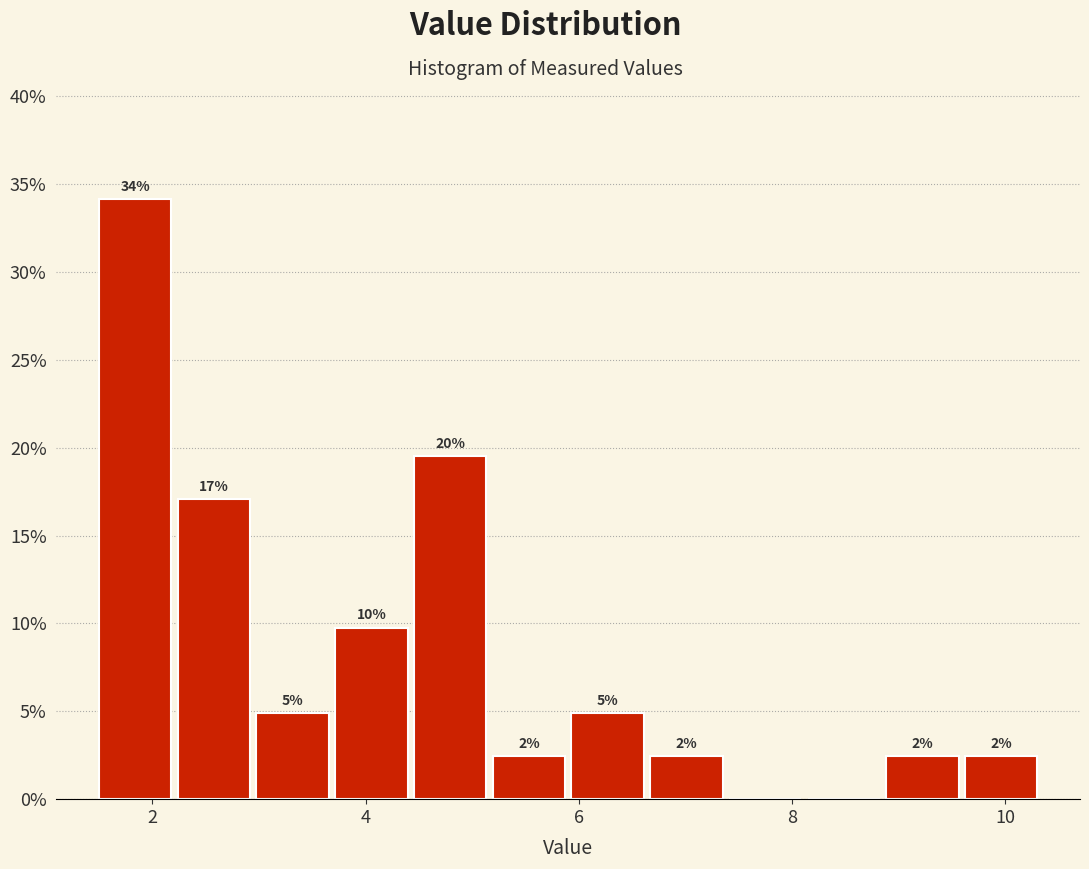

Read against the x-axis, roughly where is the centre of the tallest bar?

1.8